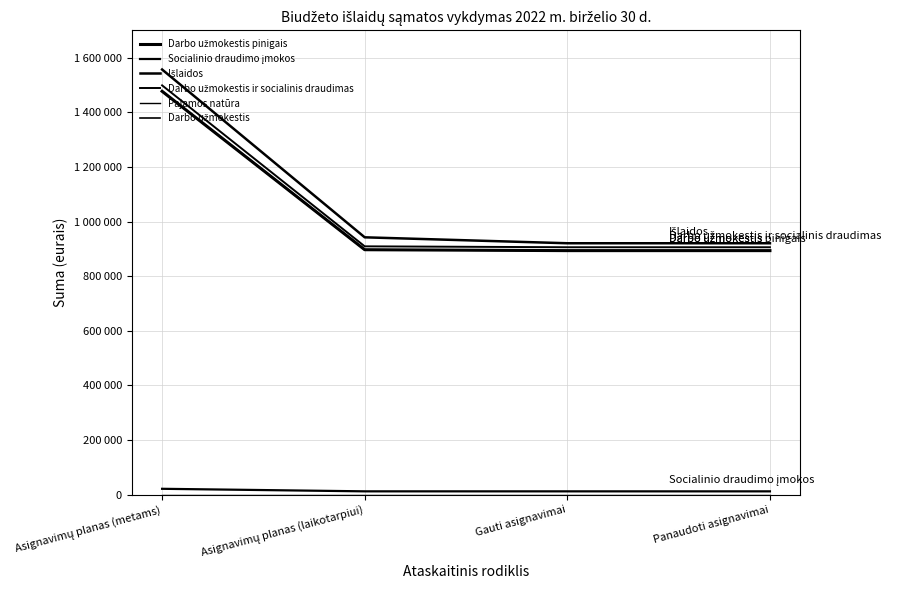

Which series has the largest total across all categories?

Išlaidos